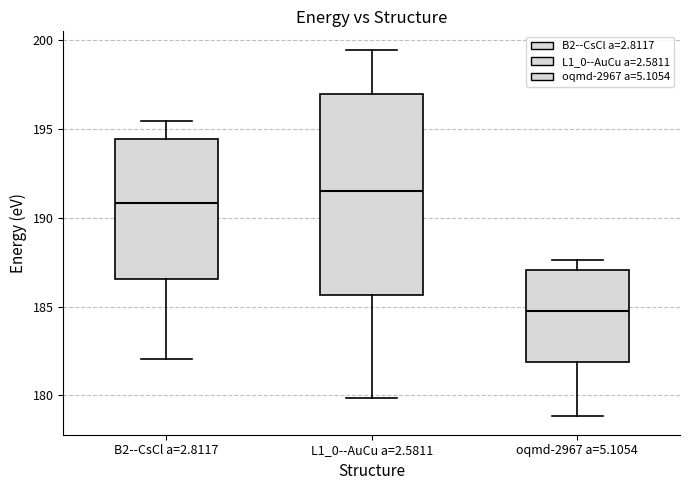

Reading left to right, read every box against the y-axis: the position of its median line, the range the box covers, and the ends of its whiskers. The values are not printed on the chart, so give them approximately, as read against the axis.

B2--CsCl a=2.8117: median 191.0, box 186.5 to 194.5, whiskers 182.0 to 195.5
L1_0--AuCu a=2.5811: median 191.5, box 185.5 to 197.0, whiskers 180.0 to 199.5
oqmd-2967 a=5.1054: median 185.0, box 182.0 to 187.0, whiskers 179.0 to 187.5